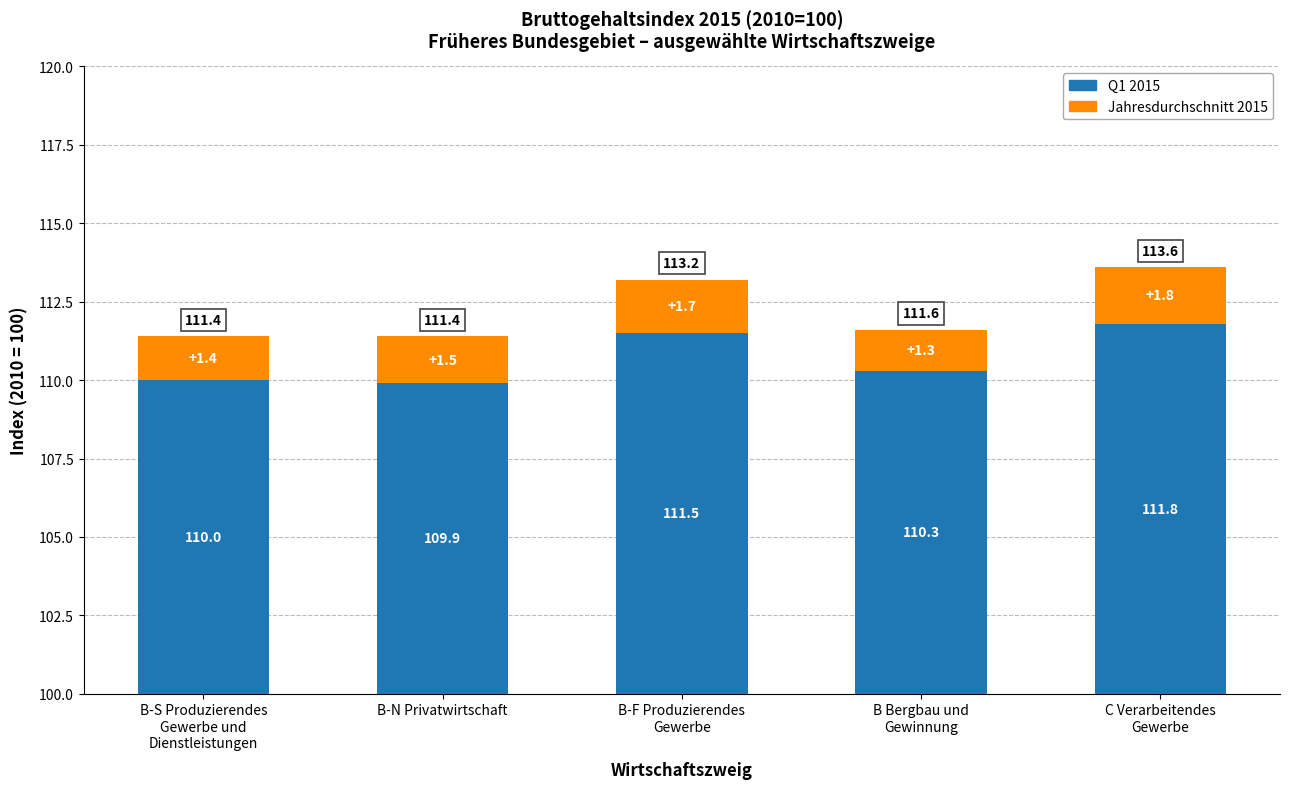

What is the label of the 1st bar from the left?

B-S Produzierendes
Gewerbe und
Dienstleistungen